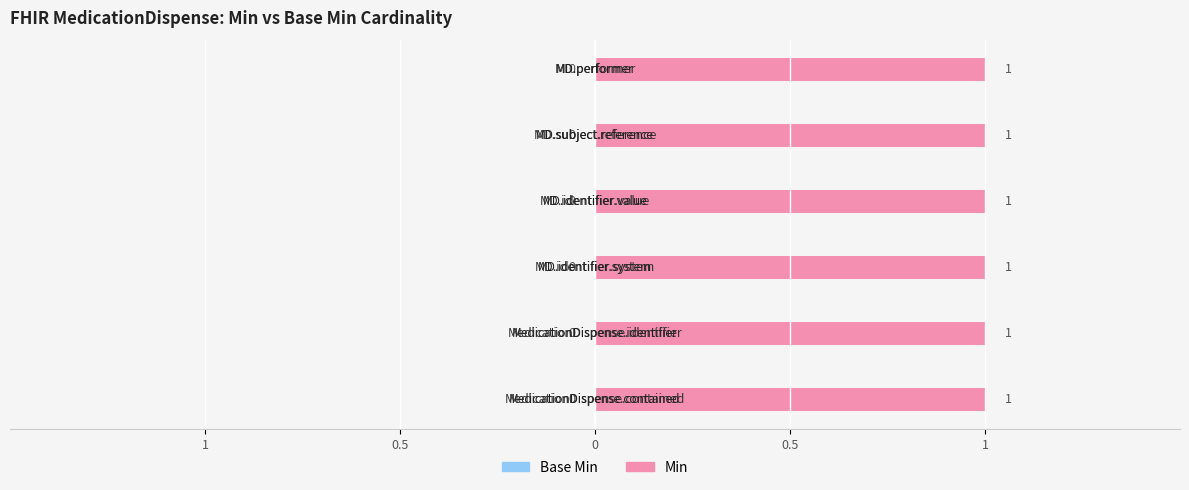

Does the chart contain stacked bars?

No